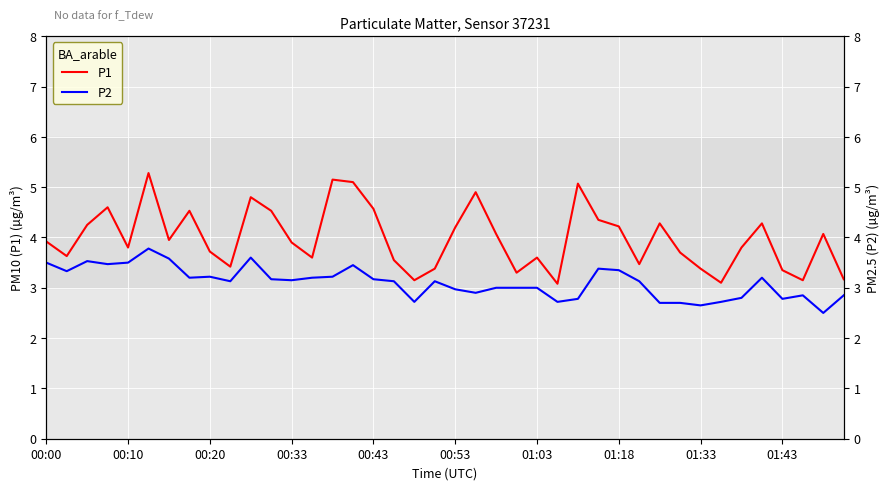

True or false: P2 and P1 intersect in this chart.

False